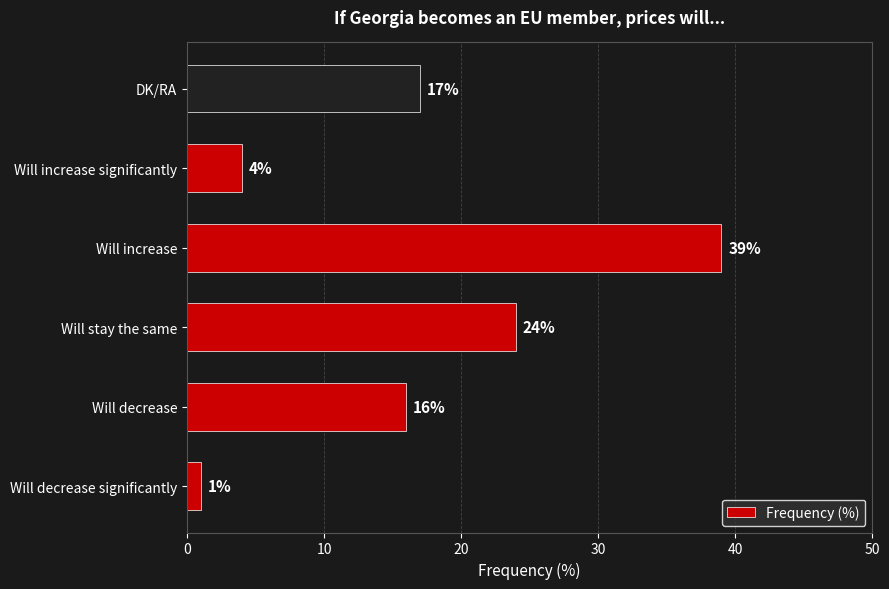

At which label is the value closest to 20?

DK/RA